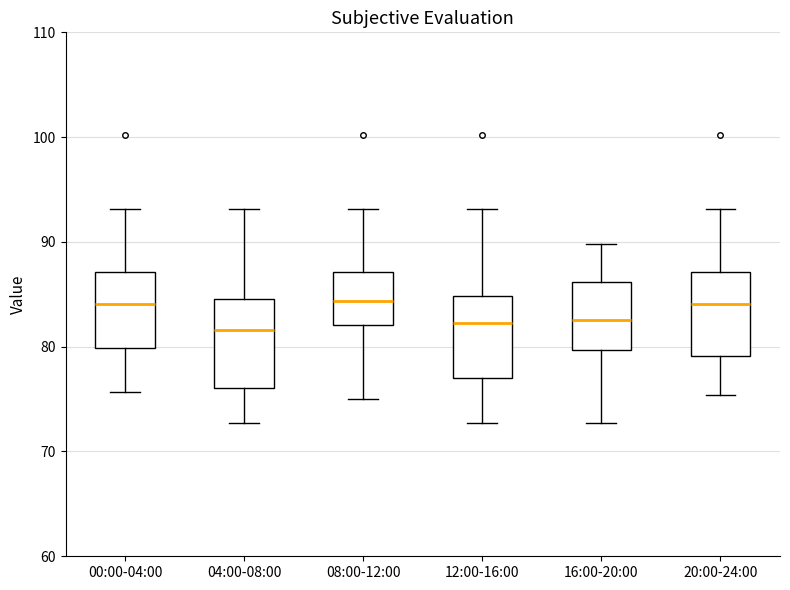

Reading left to right, read every box against the y-axis: the position of its median line, the range the box covers, and the ends of its whiskers. The values are not printed on the chart, so give them approximately, as read against the axis.

00:00-04:00: median 84, box 80 to 87, whiskers 76 to 93
04:00-08:00: median 82, box 76 to 85, whiskers 73 to 93
08:00-12:00: median 84, box 82 to 87, whiskers 75 to 93
12:00-16:00: median 82, box 77 to 85, whiskers 73 to 93
16:00-20:00: median 83, box 80 to 86, whiskers 73 to 90
20:00-24:00: median 84, box 79 to 87, whiskers 75 to 93